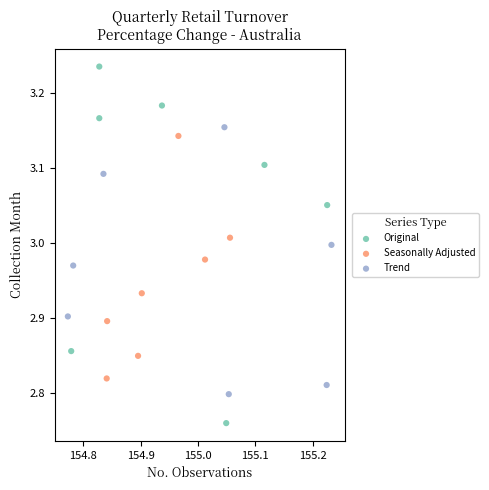

Which series reaches the minimum Y coordinate?

Original